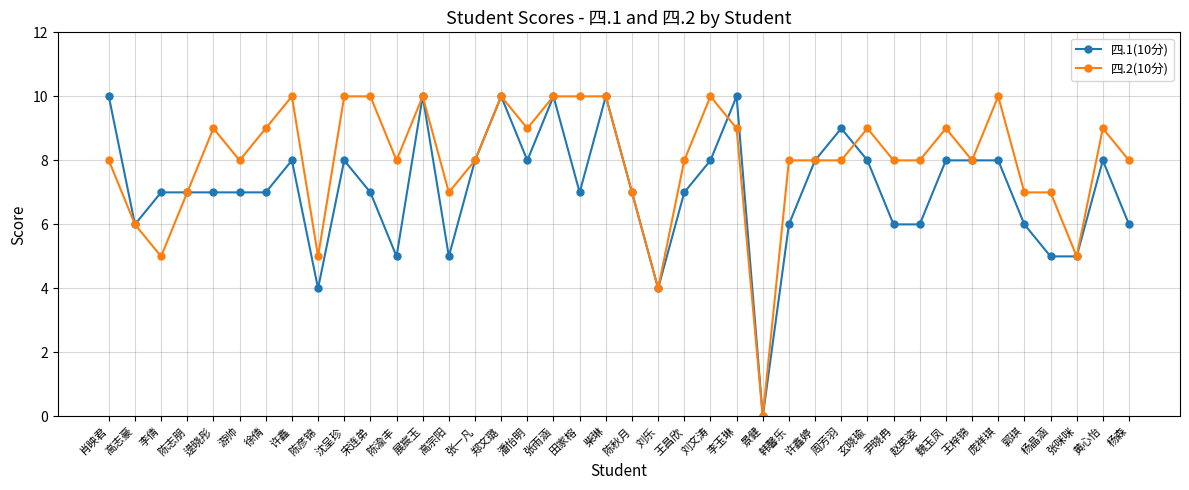

The value of 四.2(10分) at 许鑫 is 13. True or false?

False